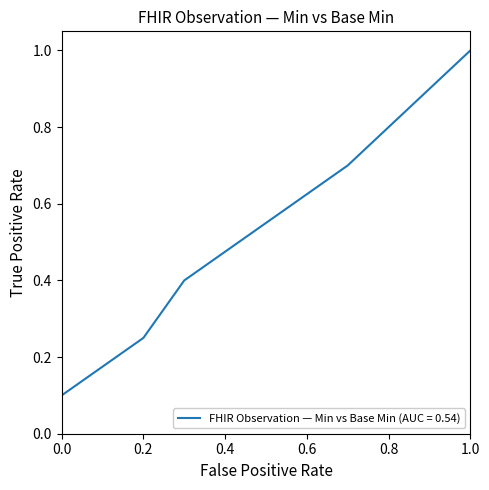

True or false: the data has more than 0 interior local peaks.

False